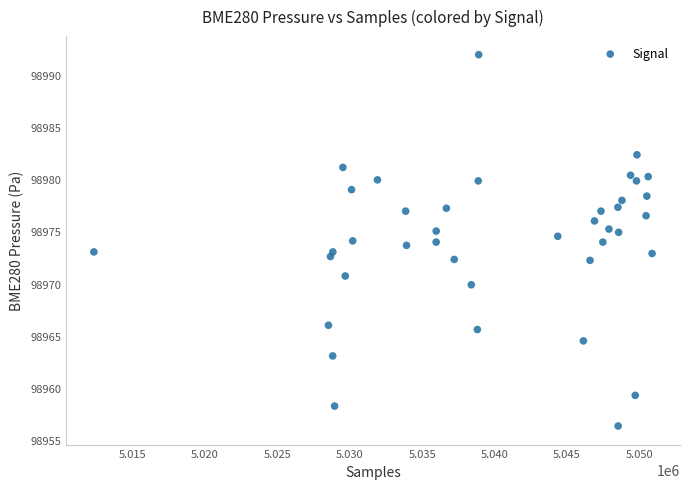

What is the range of Y values (max minus min)?

35.6